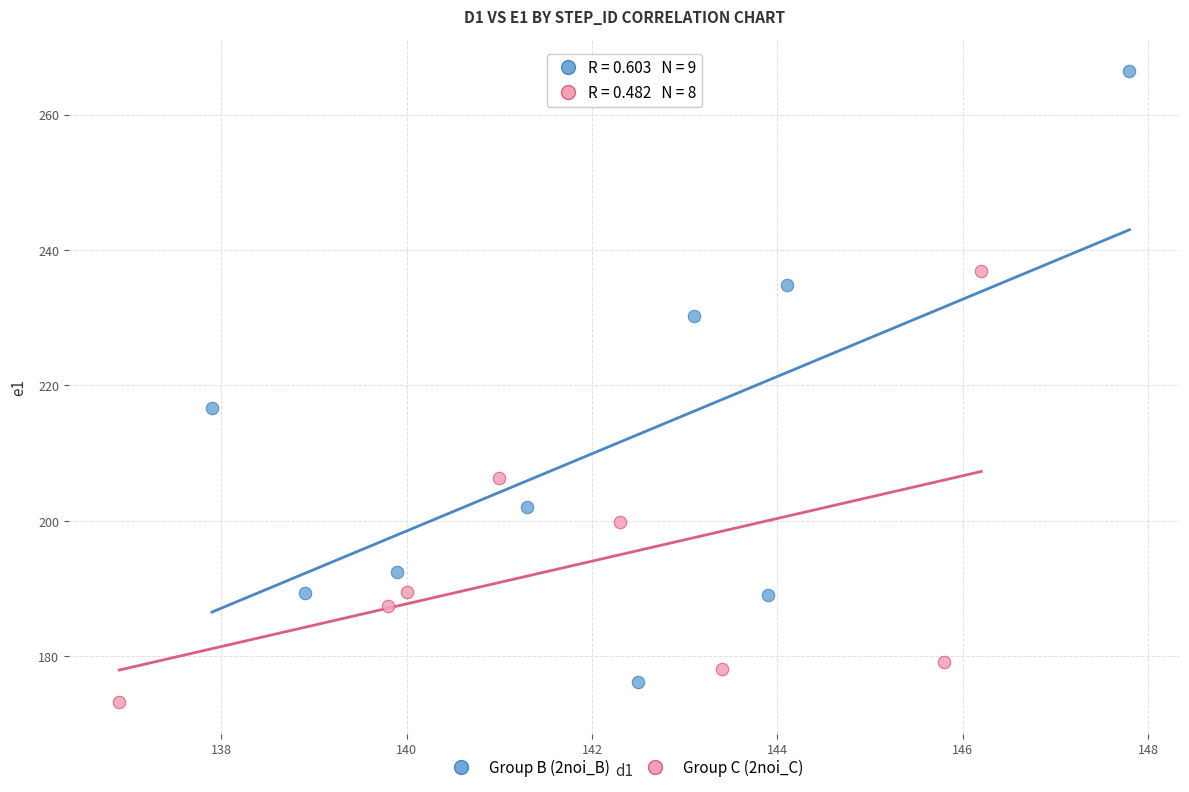

Which series has the widest spread of Y values?

Group B (2noi_B)